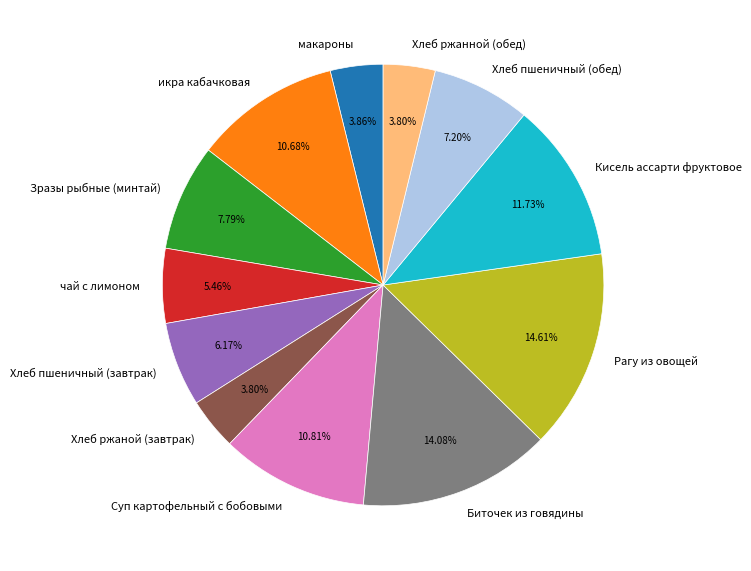

Which slice is the largest?

Рагу из овощей